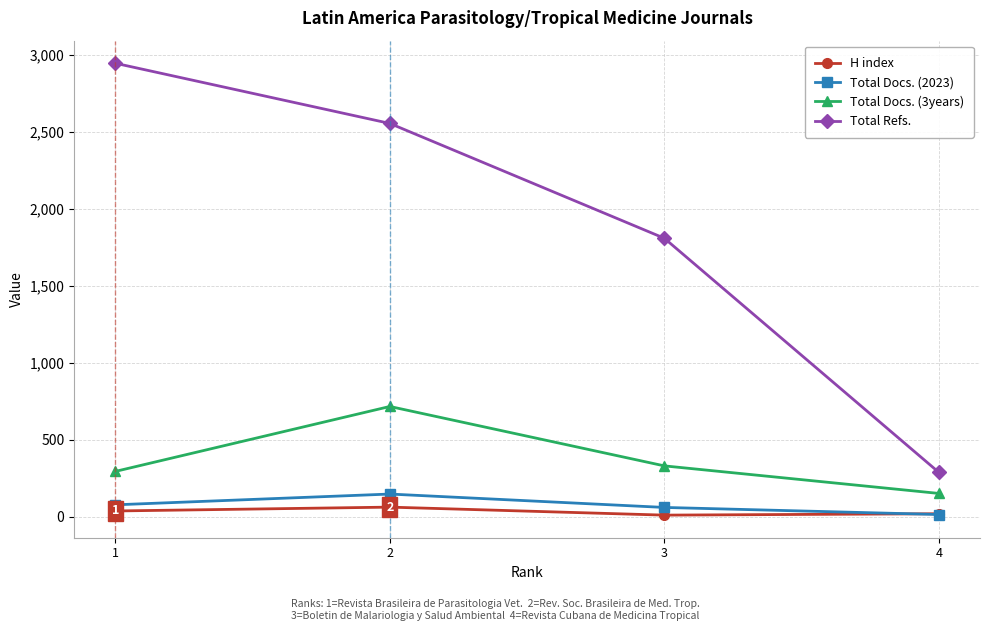

How many lines are shown in the chart?

4